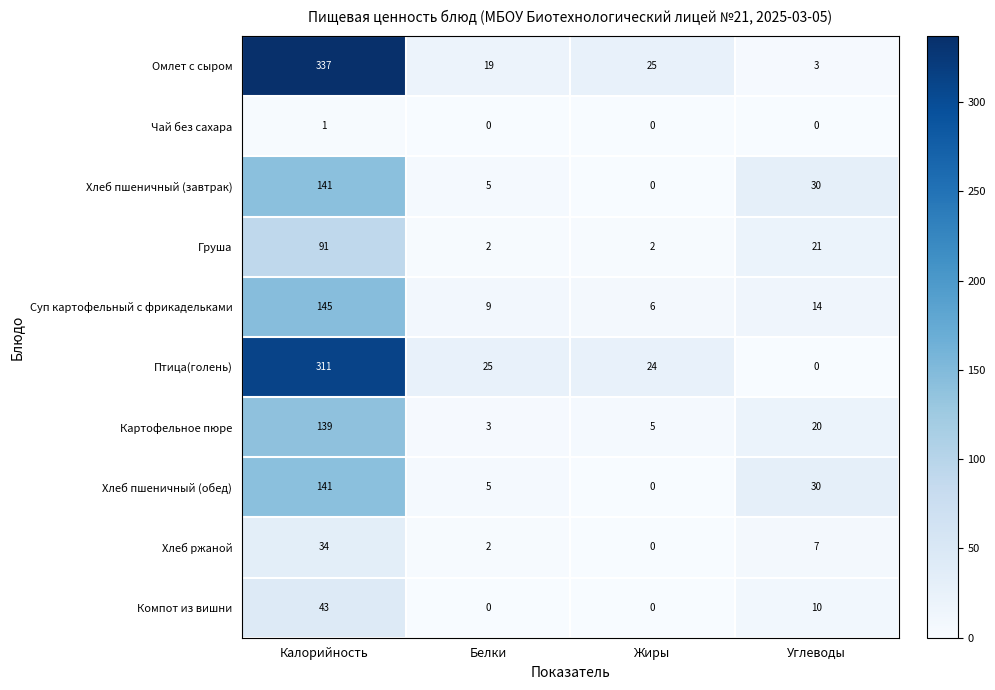

What is the sum of the Суп картофельный с фрикадельками values at Углеводы and Жиры?

20